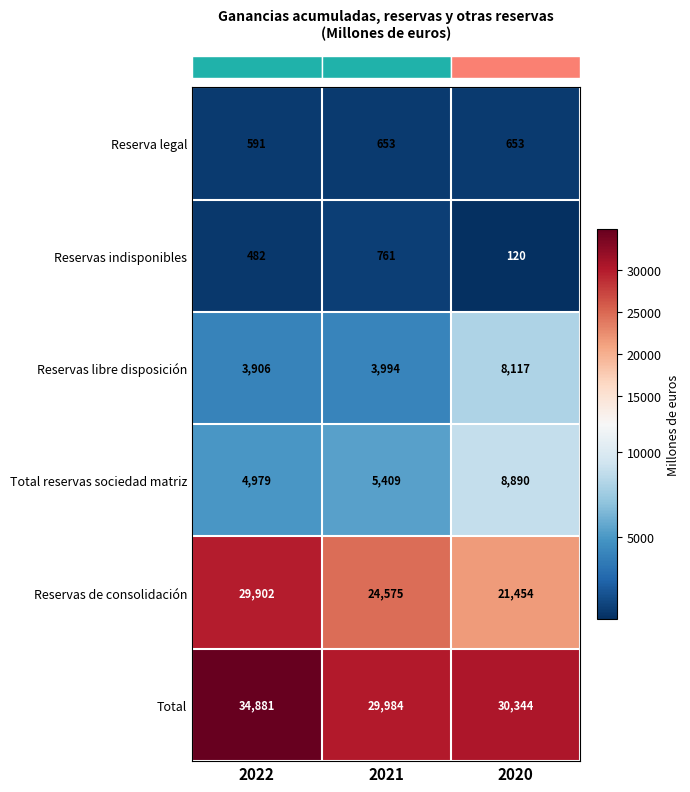

Reading right to left, what are all the values shown in this chart?

Reserva legal: 2020=653	2021=653	2022=591
Reservas indisponibles: 2020=120	2021=761	2022=482
Reservas libre disposición: 2020=8117	2021=3994	2022=3906
Total reservas sociedad matriz: 2020=8890	2021=5409	2022=4979
Reservas de consolidación: 2020=21454	2021=24575	2022=29902
Total: 2020=30344	2021=29984	2022=34881